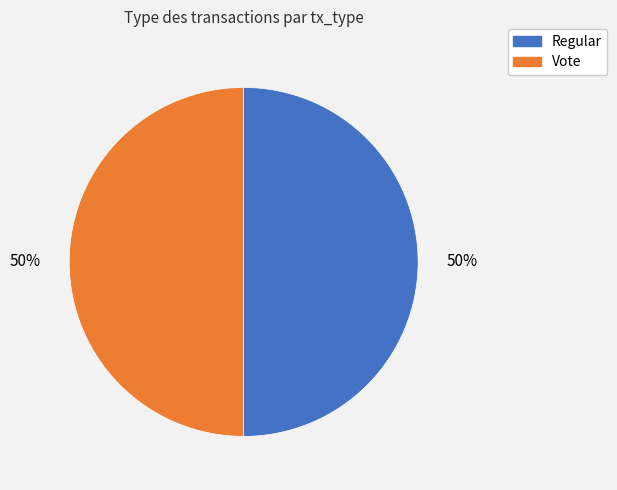

Is the sum of Vote and Regular greater than half?

Yes